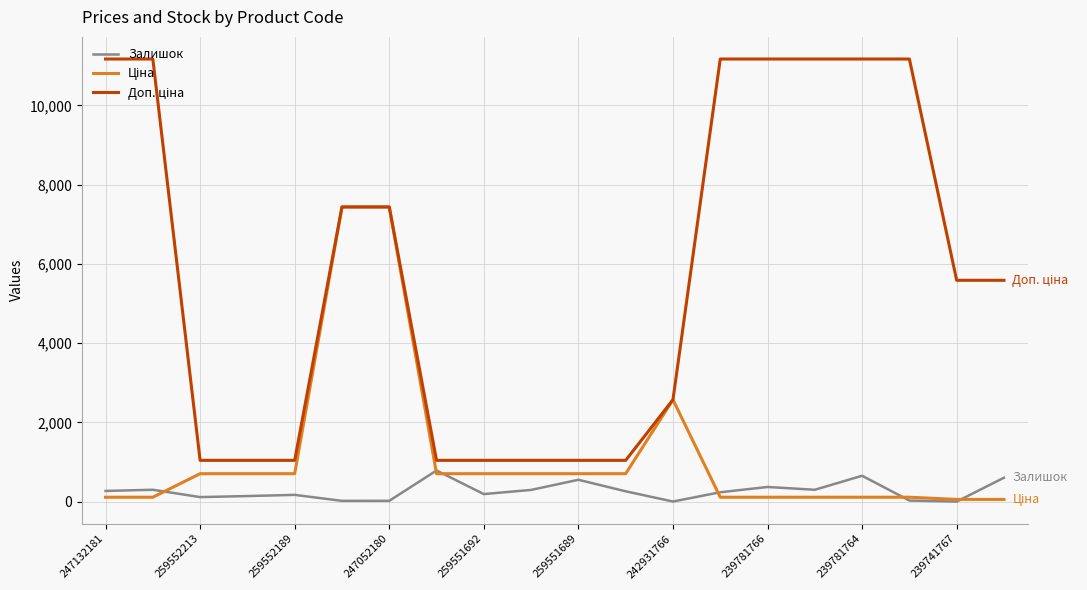

What is the highest value of the Залишок series?

786.0